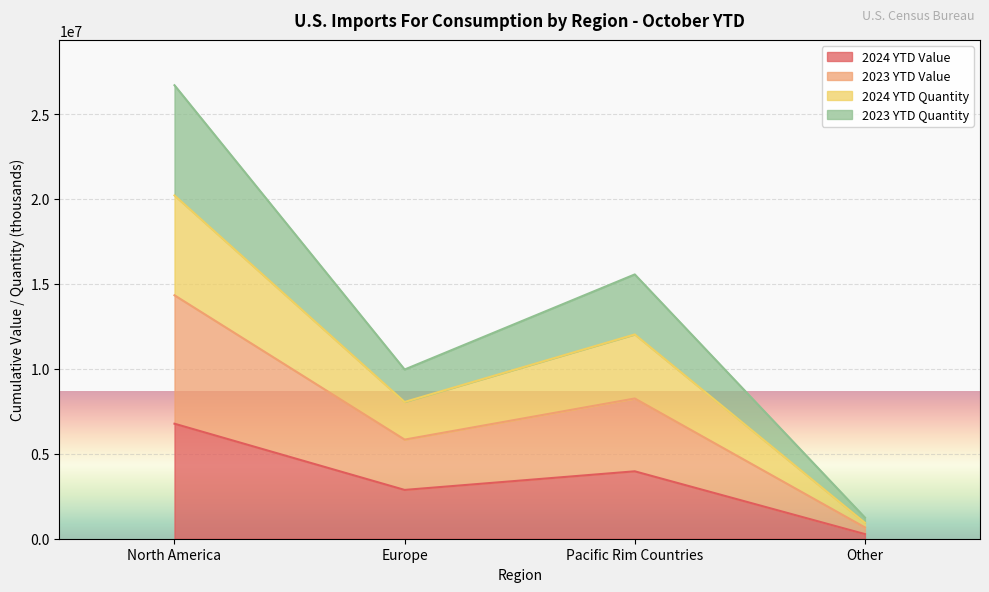

Count the 2023 YTD Value values in the range 5835172 to 14330405.

3